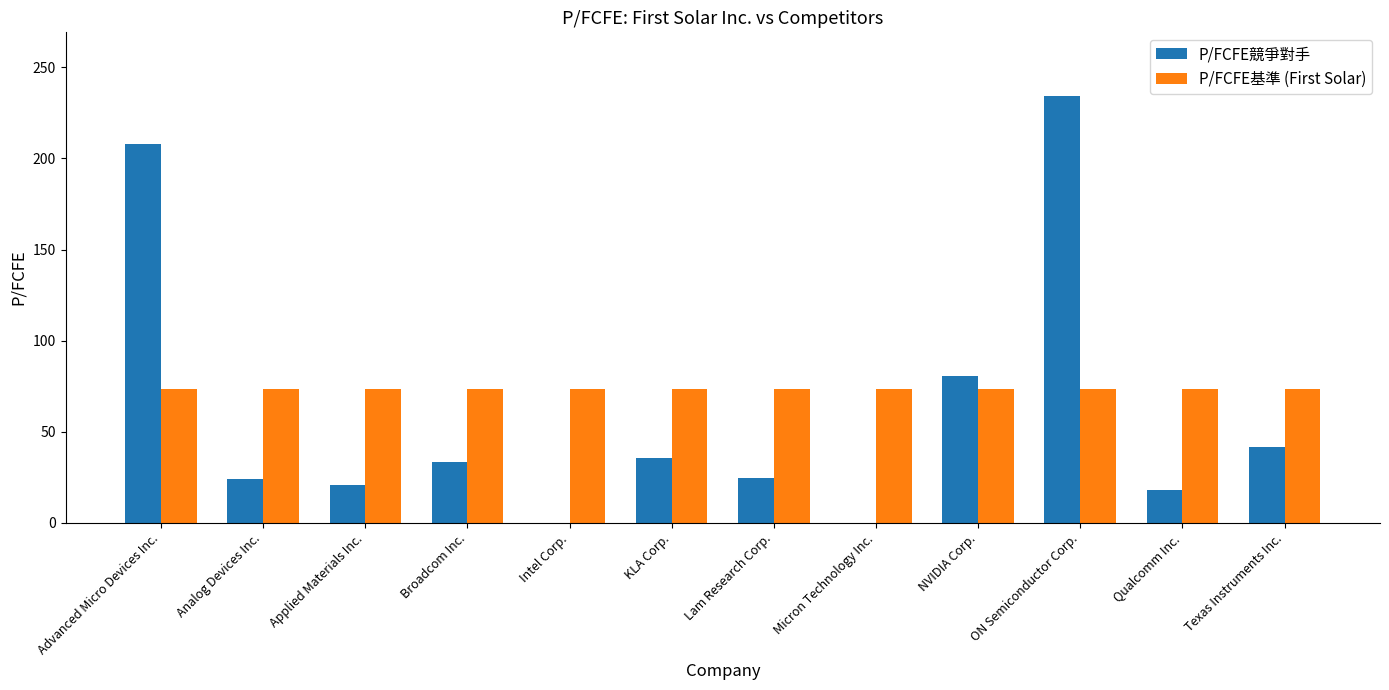

Between ON Semiconductor Corp. and Qualcomm Inc., which series saw the biggest shift?

P/FCFE競爭對手